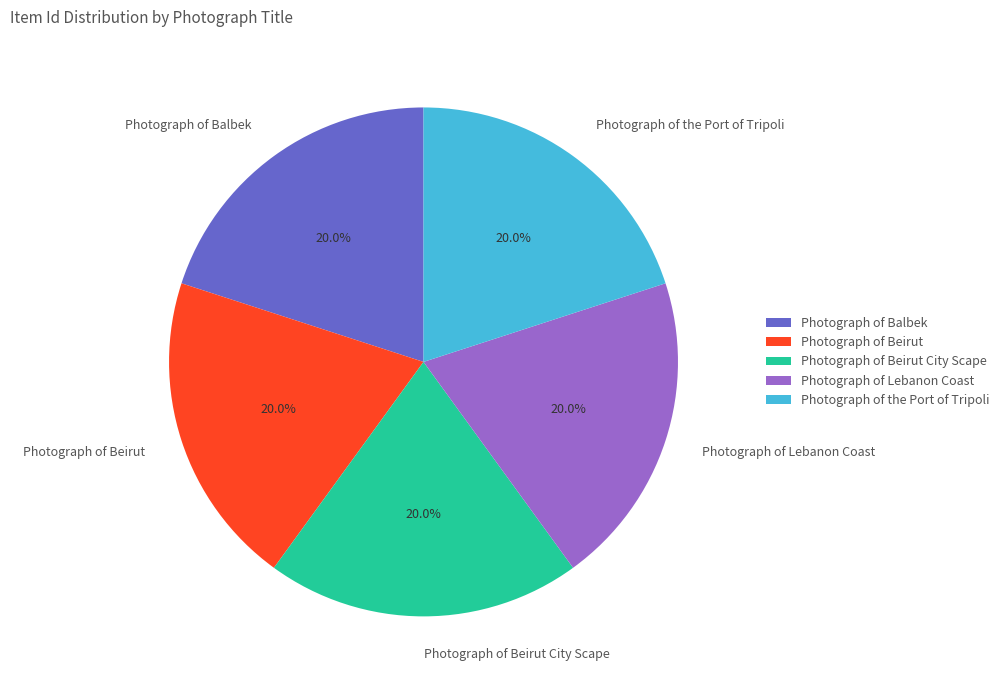

Is there a majority slice in this chart?

No